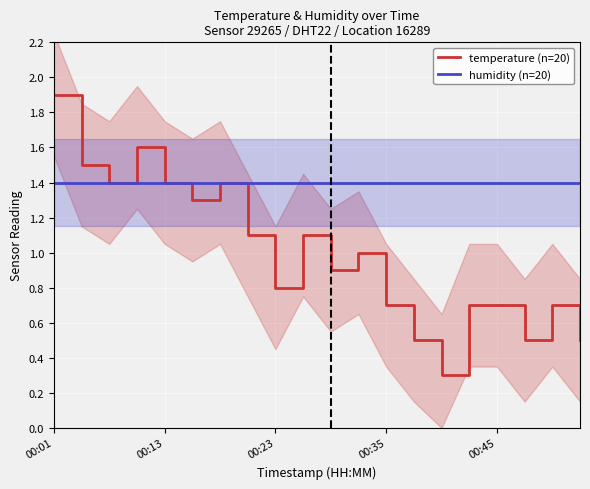

At which label does temperature (n=20) reach its peak?

00:01